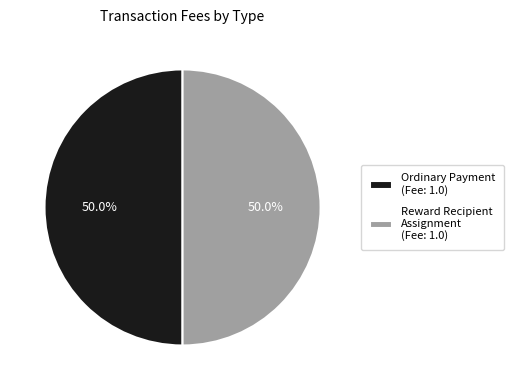

What is the ratio of the value at Ordinary Payment (Fee: 1.0) to the value at Reward Recipient Assignment (Fee: 1.0)?

1.0